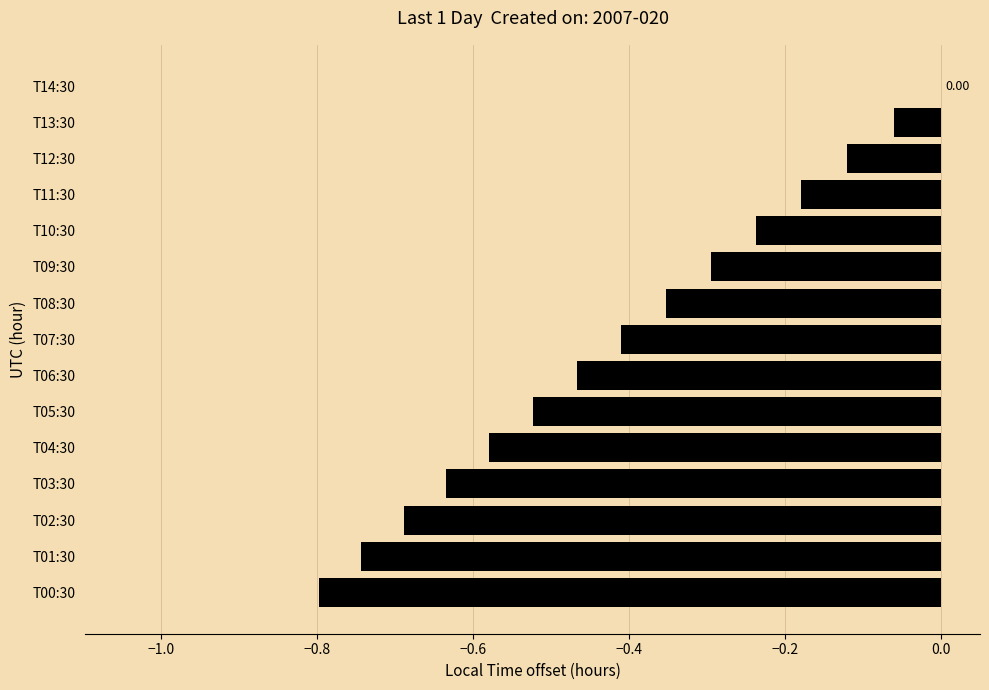

Between T04:30 and T13:30, which is larger?

T13:30